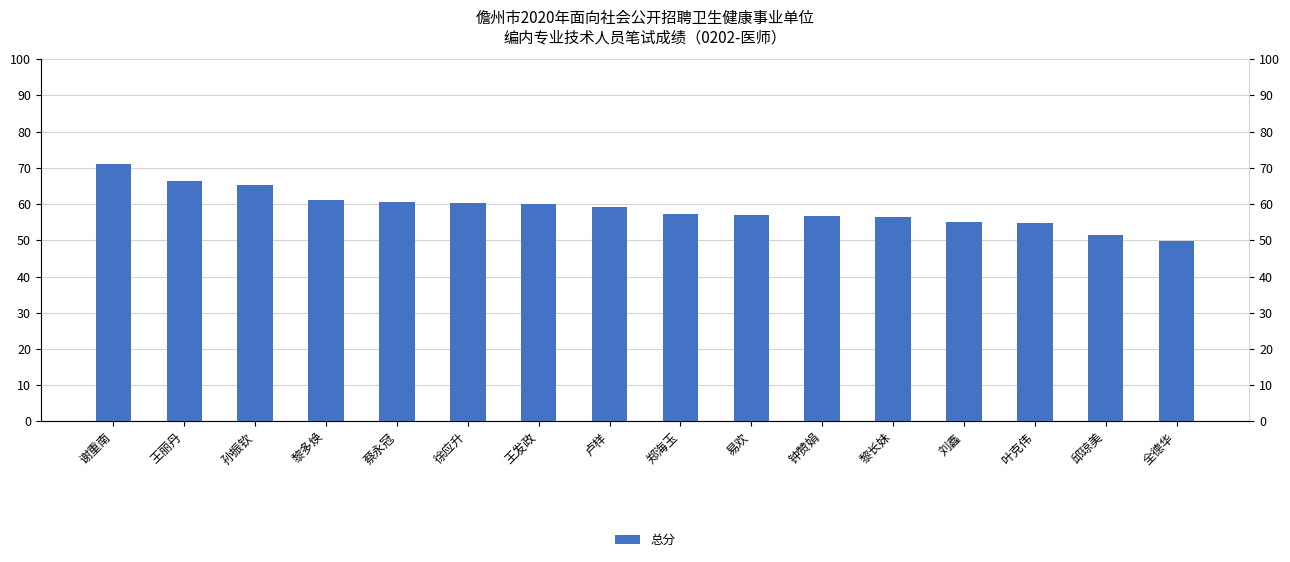

Rank the categories by value from highest to lowest.

谢重南, 王丽丹, 孙振钦, 黎多焕, 蔡永冠, 徐应升, 王发政, 卢样, 郑海玉, 易欢, 钟赞娟, 黎长妹, 刘鑫, 叶克伟, 邱琼美, 全德华